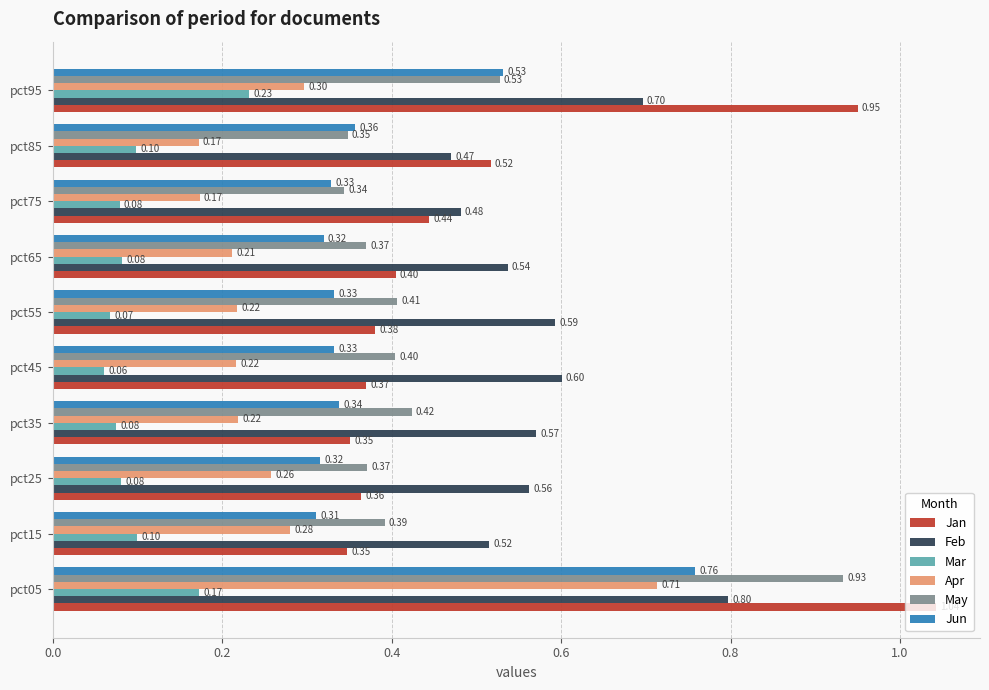

Which series has the largest range (max minus min)?

Jan